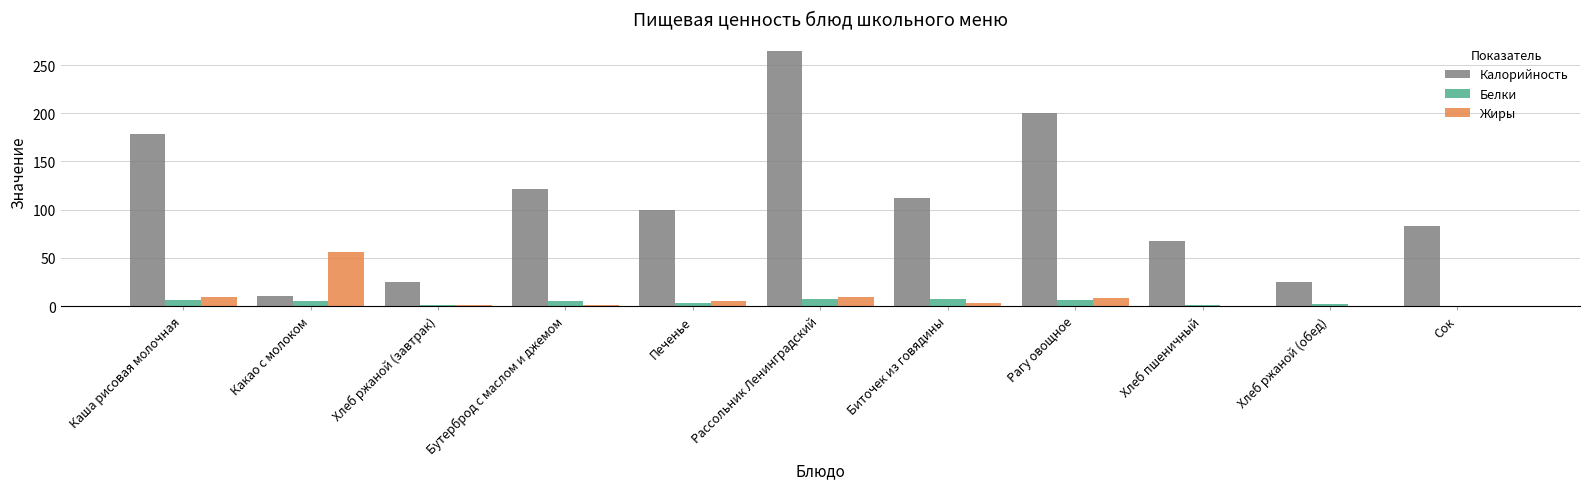

The Калорийность series shows 10.0 at Какао с молоком. True or false?

True